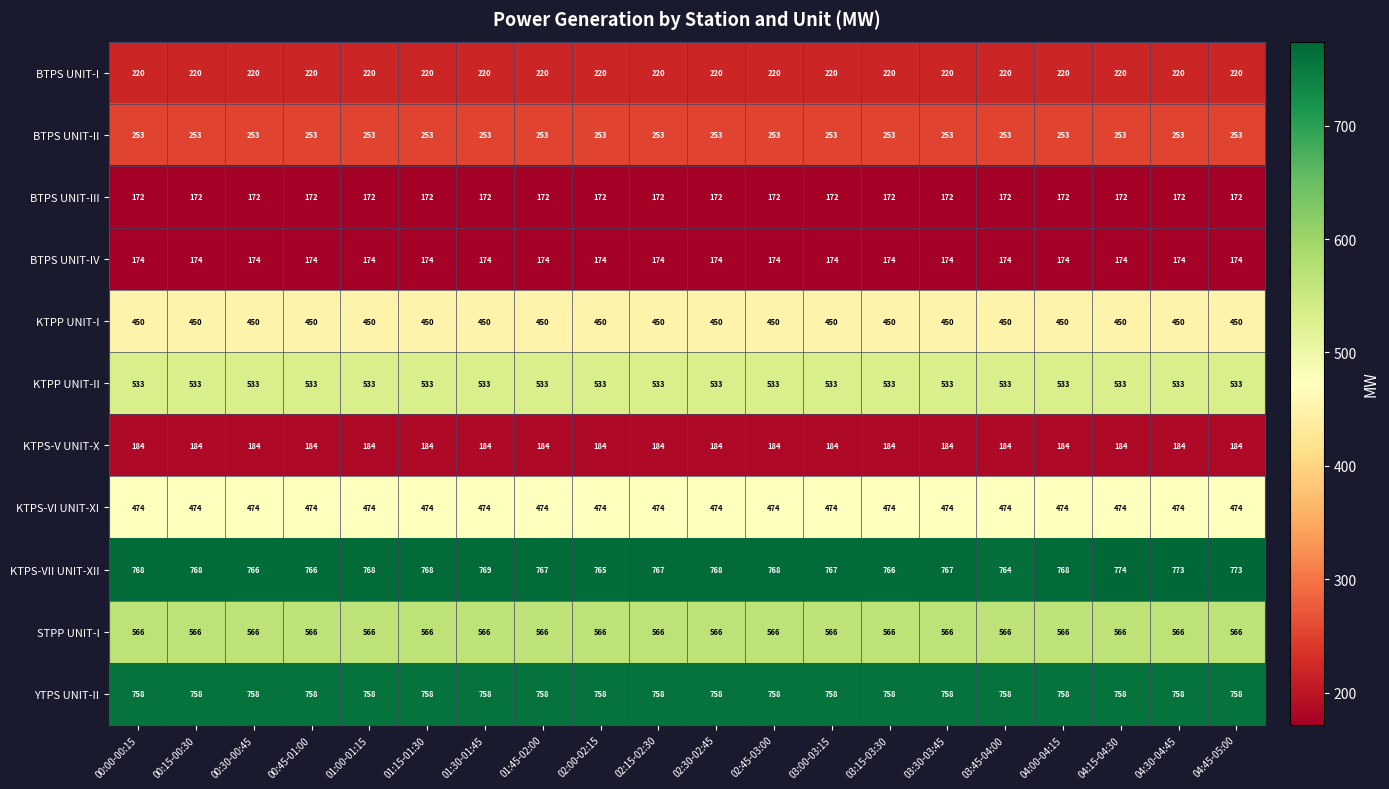

The value of STPP UNIT-I at 04:45-05:00 is 393. True or false?

False